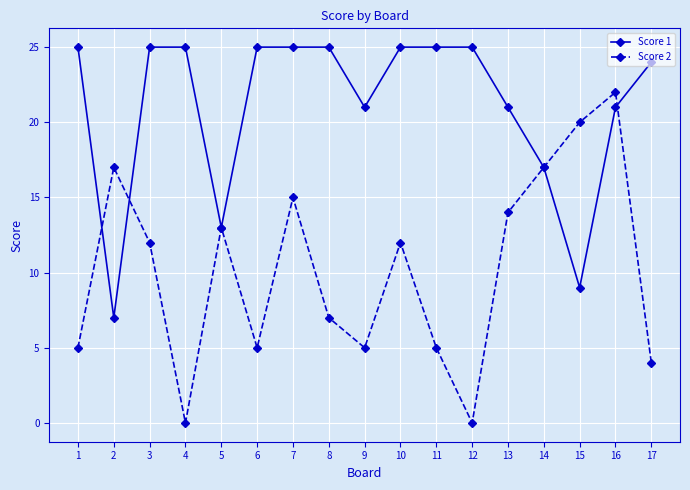

The Score 1 series shows 25 at 1. True or false?

True